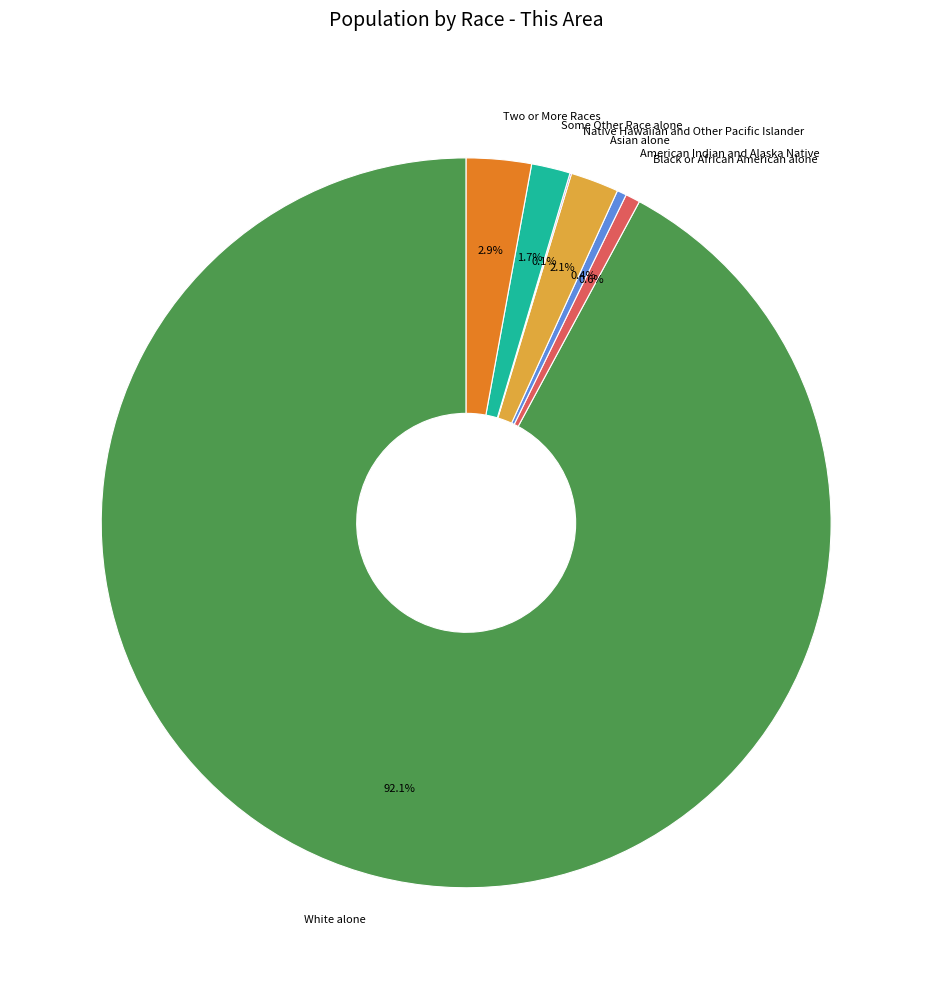

To the nearest percent, what is the difference between the largest and smallest slice percentages?

92%